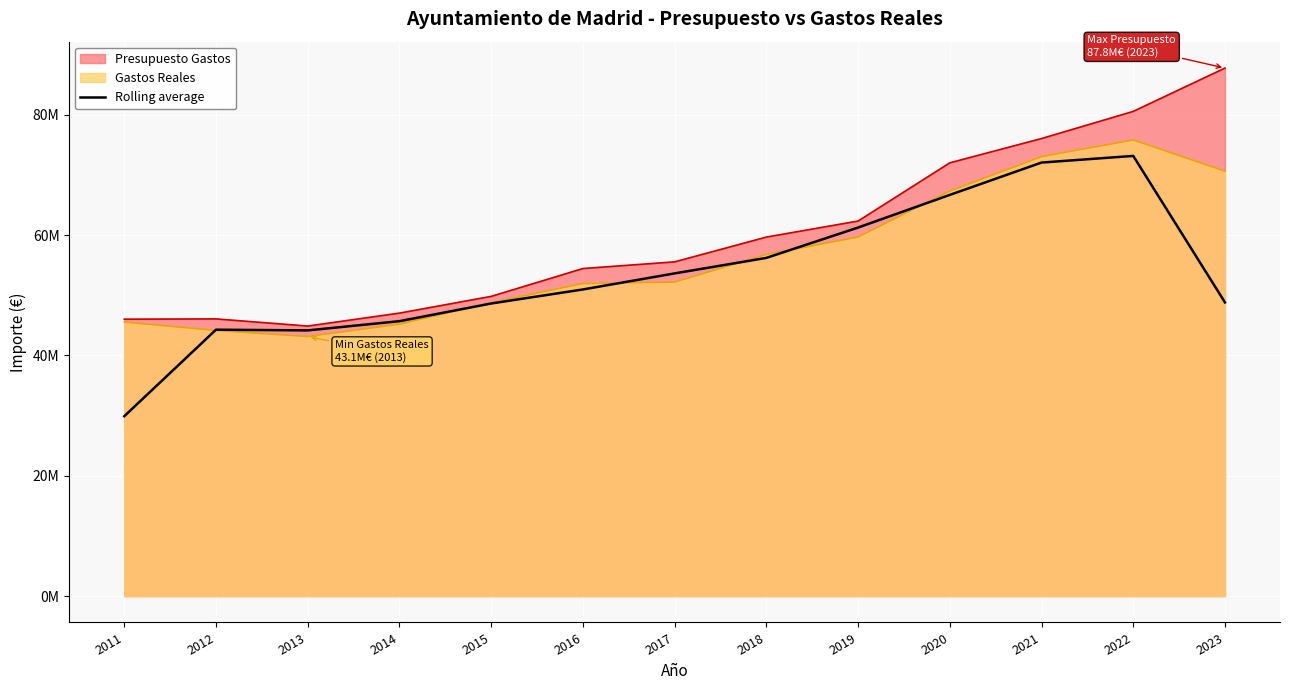

What are all the series names shown in the legend?

Presupuesto Gastos, Gastos Reales, Rolling average